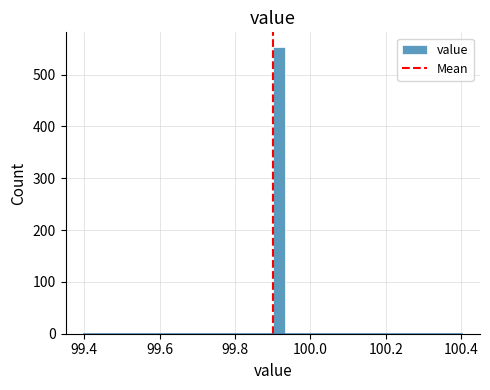

Read against the x-axis, roughly where is the centre of the tallest bar?

99.92